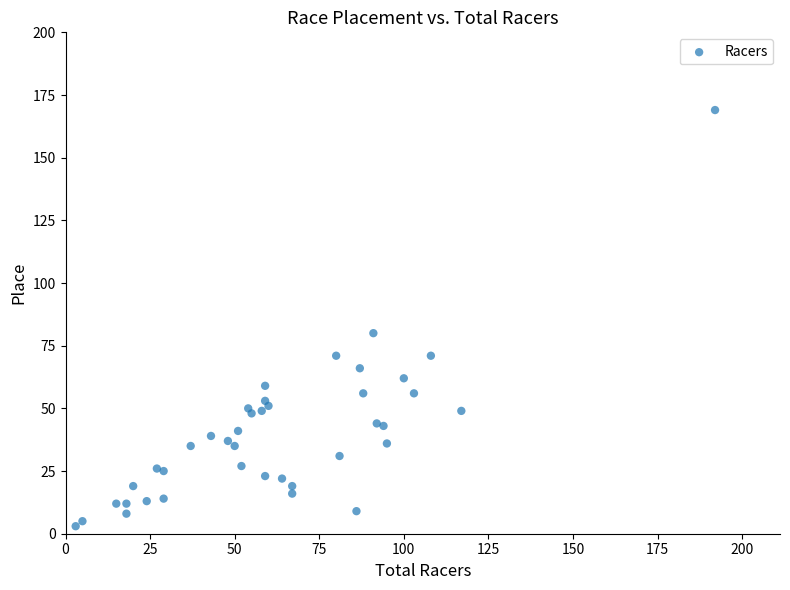

What Y value in the scatter plot is closest to 86?

80